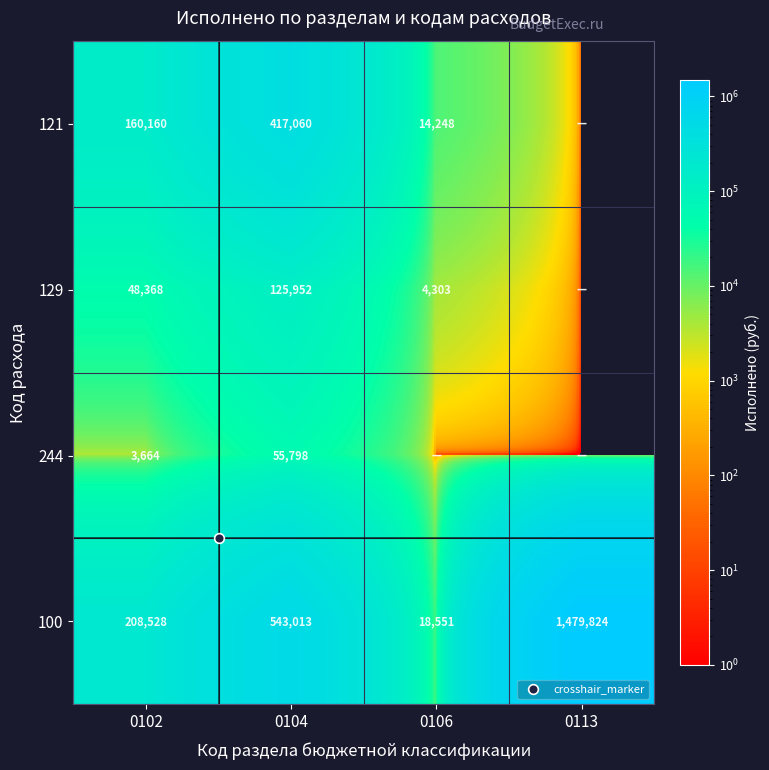

Is the value of 129 at 0104 greater than the value of 244 at 0106?

Yes